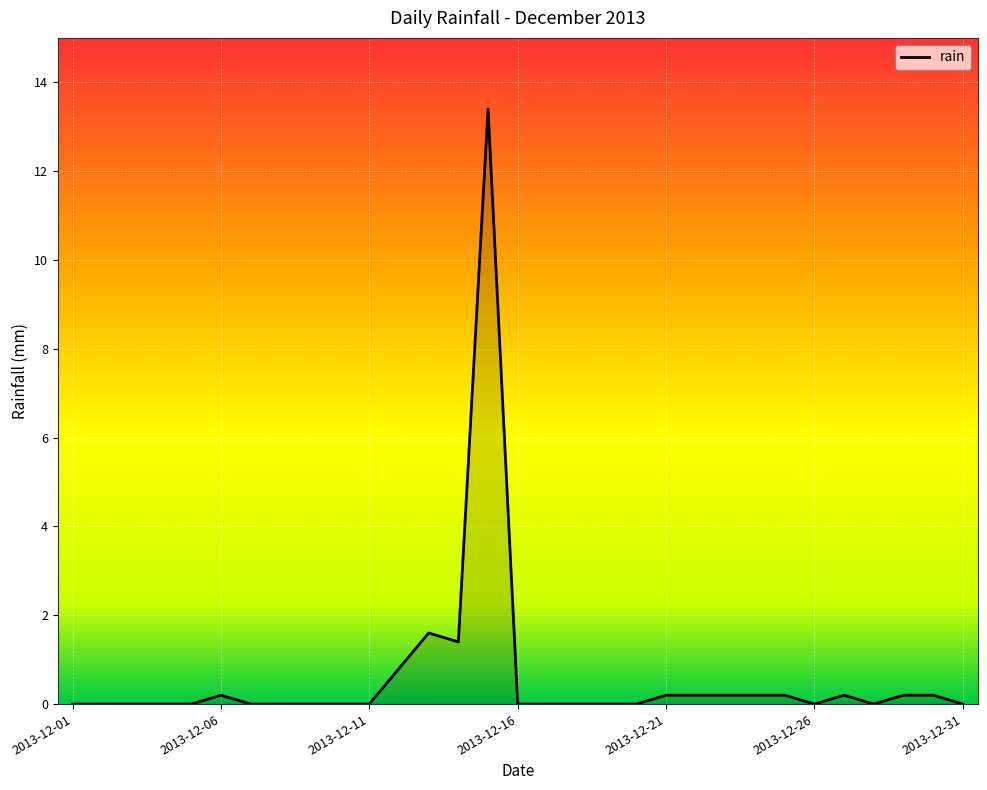

What is the greatest value displayed?

13.4